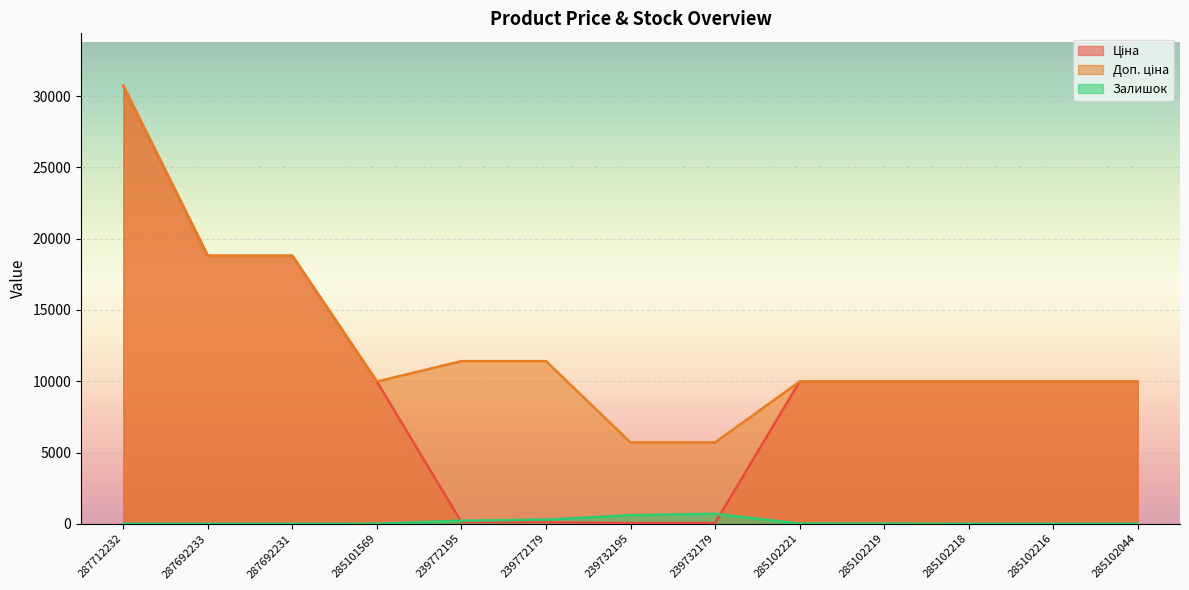

True or false: Ціна and Доп. ціна cross at least once.

False